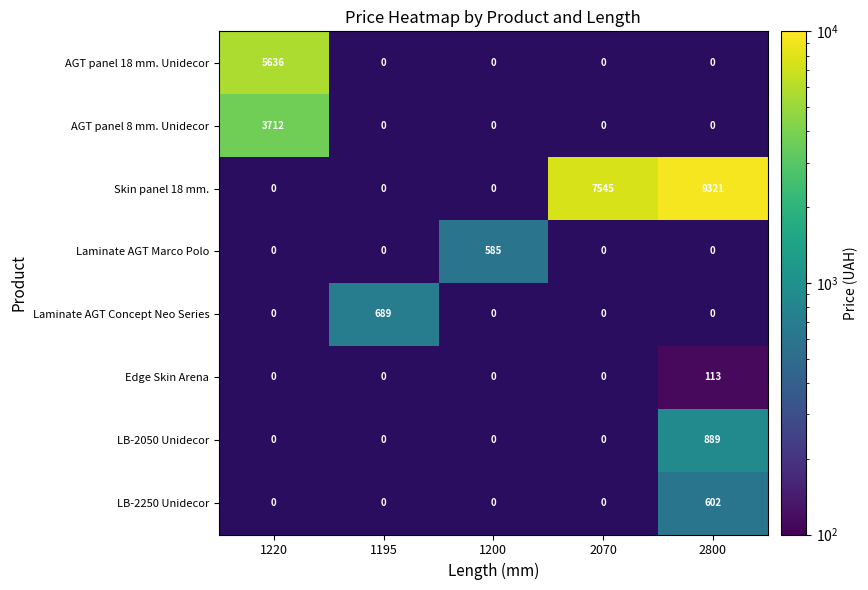

The value of Skin panel 18 mm. at 2070 is 7545. True or false?

True